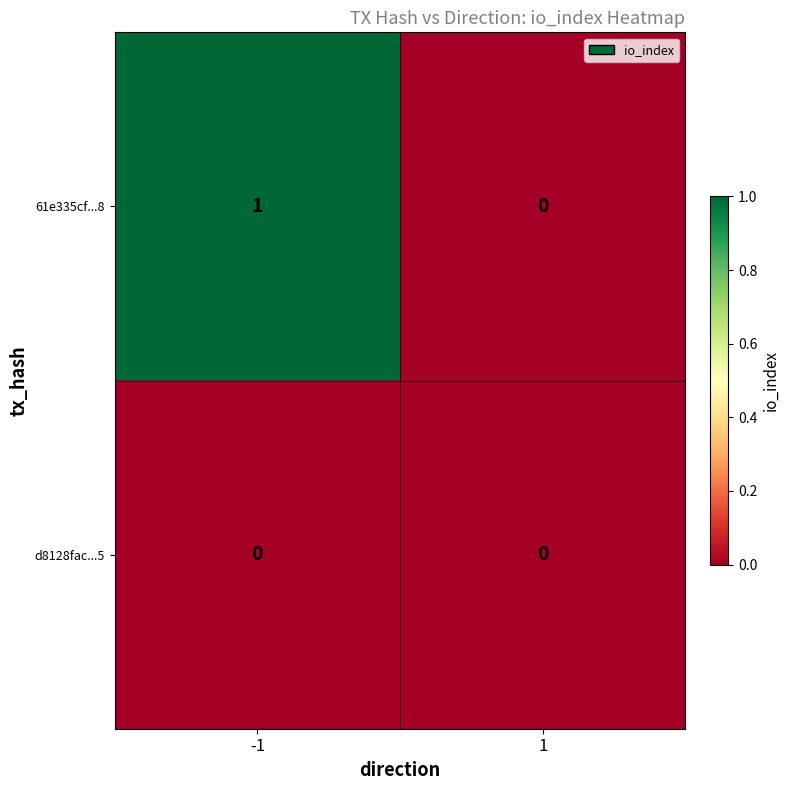

How many categories are shown in the chart?

2